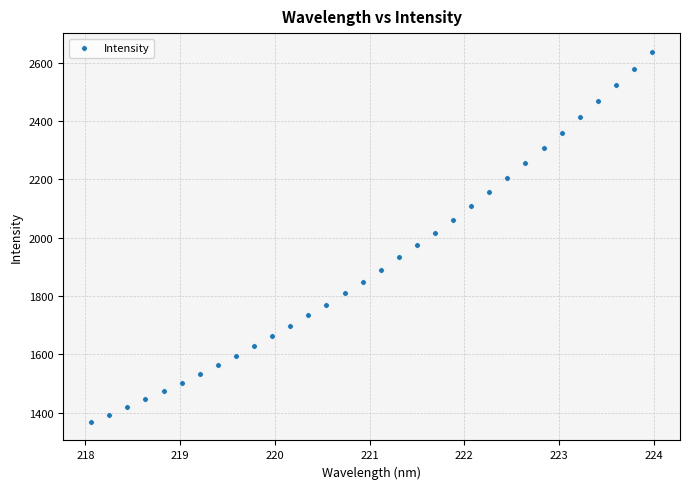

What Y value in the scatter plot is closest to 2002?

2016.2